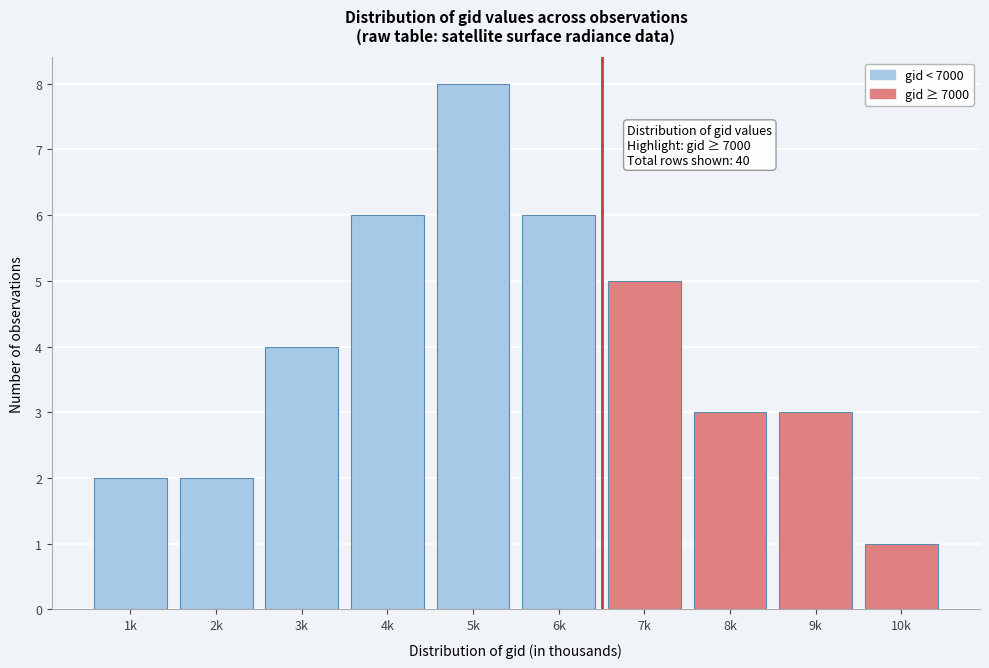

Reading left to right, extract all data points from this chart.

1k=2	2k=2	3k=4	4k=6	5k=8	6k=6	7k=5	8k=3	9k=3	10k=1